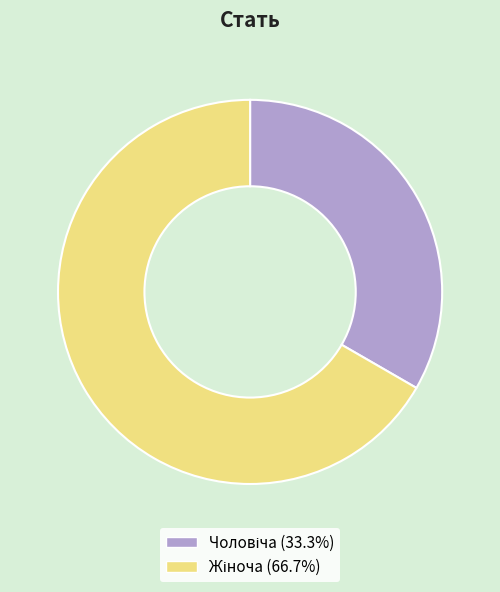

Does any single category account for the majority?

Yes